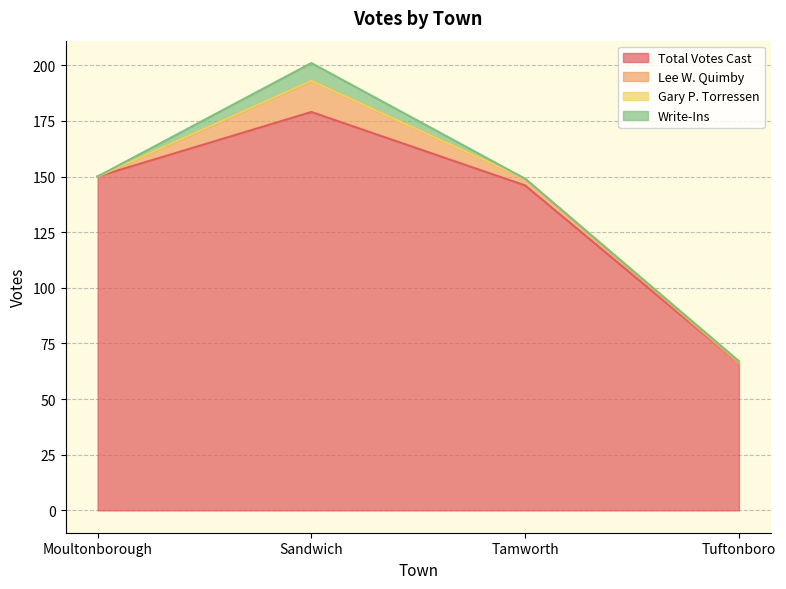

Does the chart have visible grid lines?

Yes